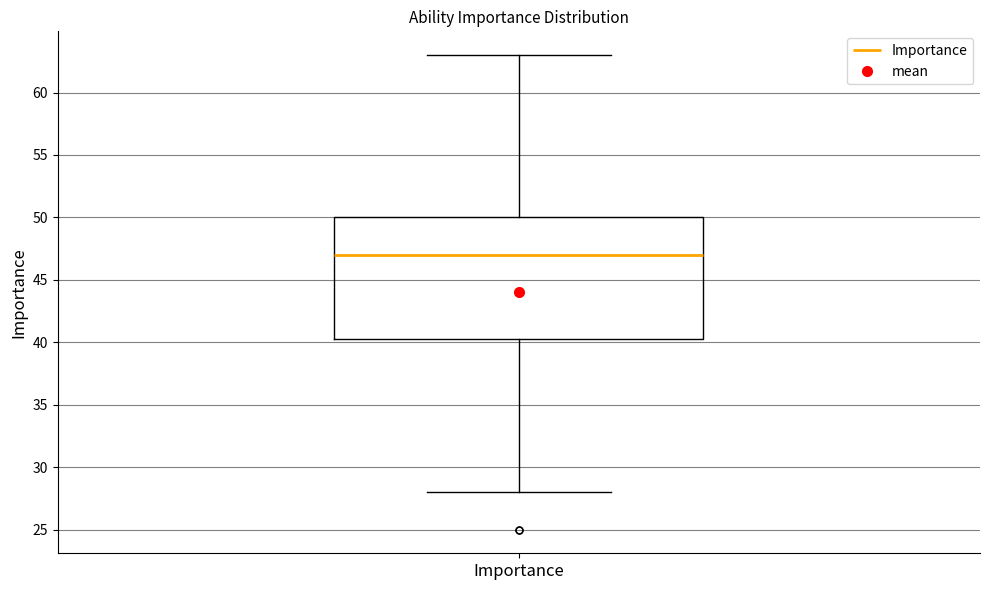

Transcribe this box plot: give where the median line is, the range the box spans, and where the two whiskers end, as read against the y-axis. The values are not printed on the chart, so give them approximately, as read against the axis.

median 47.0, box 40.5 to 50.0, whiskers 28.0 to 63.0